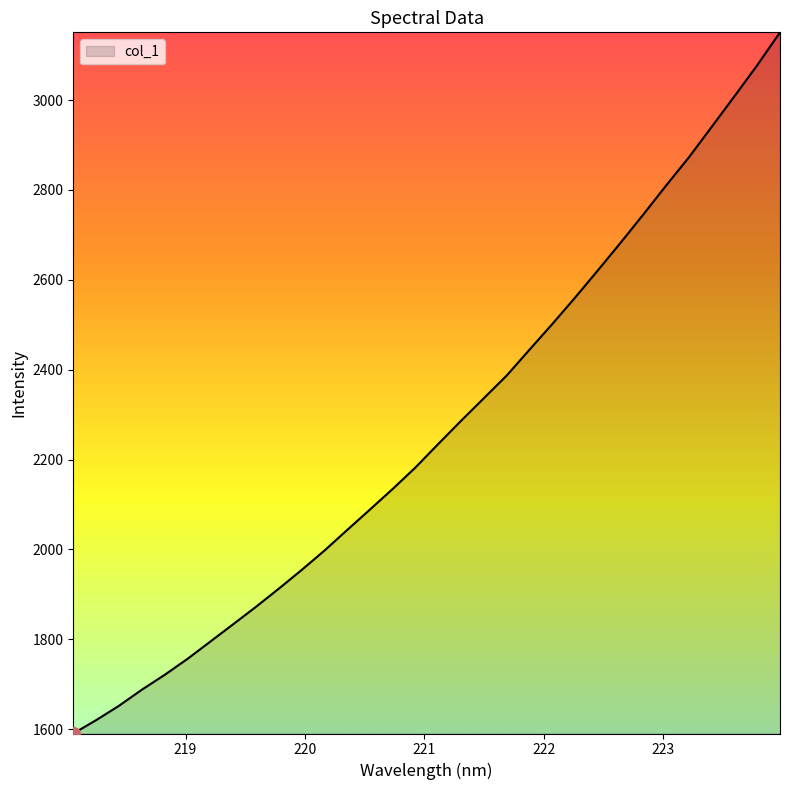

What is the minimum value shown in the chart?

1590.5